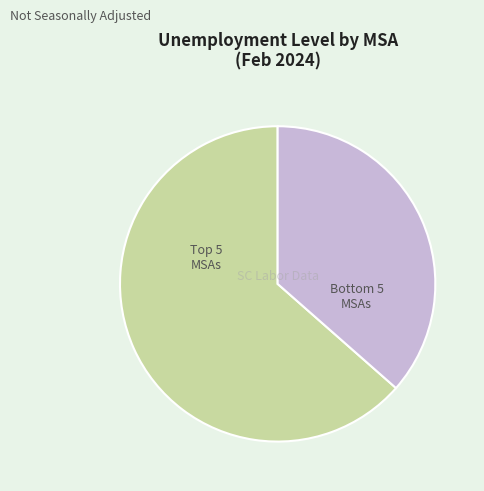

Does any single category account for the majority?

Yes